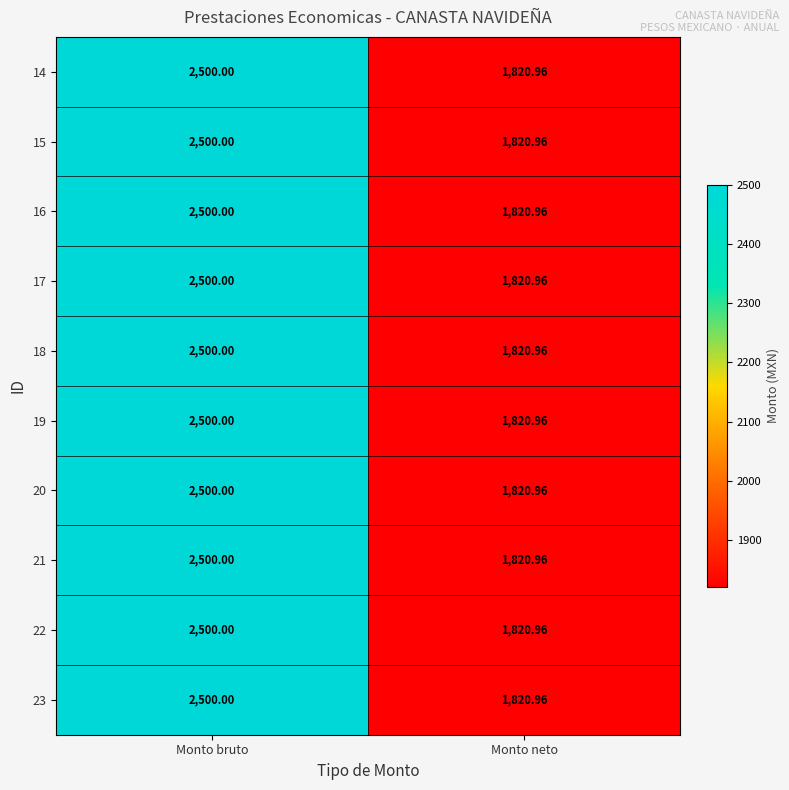

Where is 14 nearest to the value 2160?

Monto neto